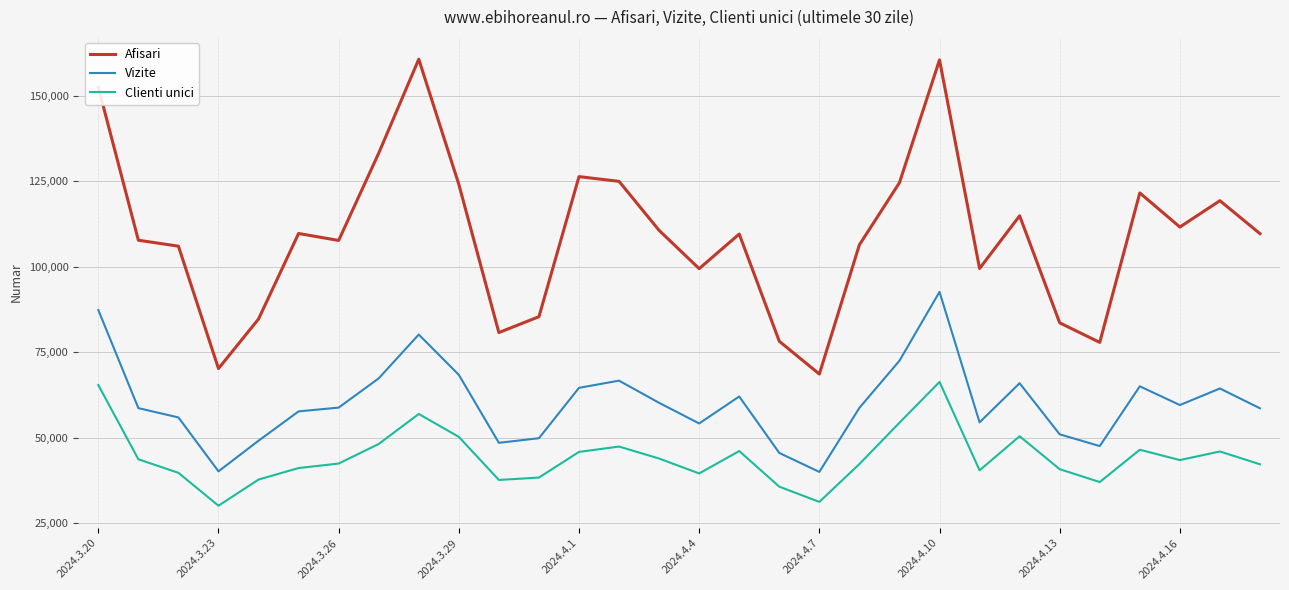

What is the minimum value for Vizite?

39976